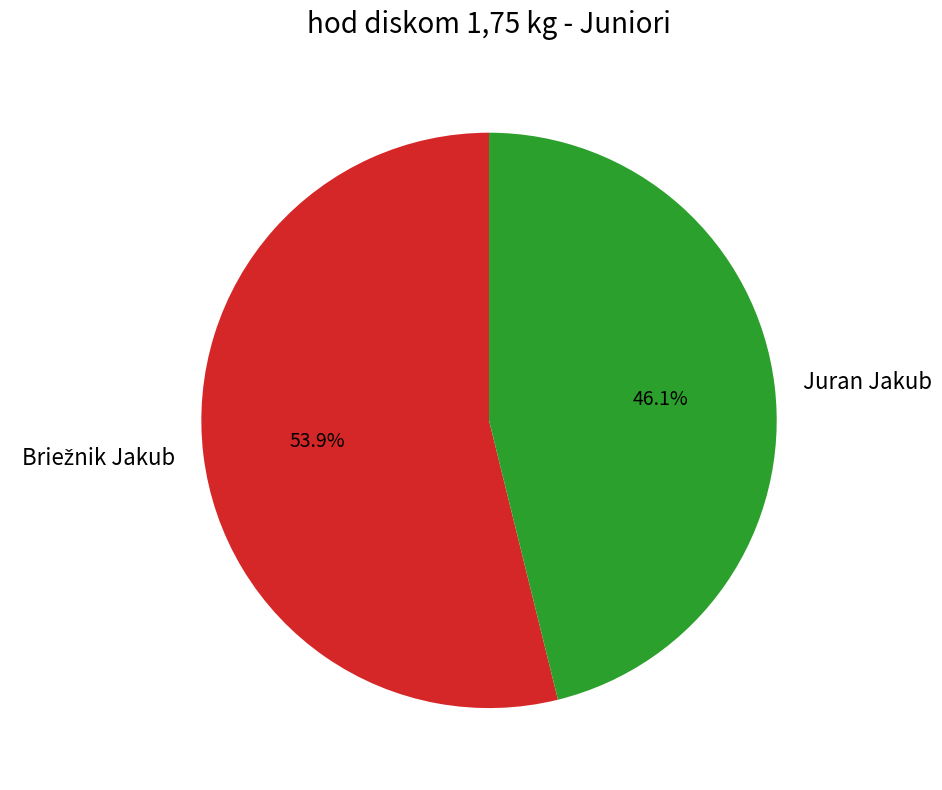

How many segments does this pie chart have?

2